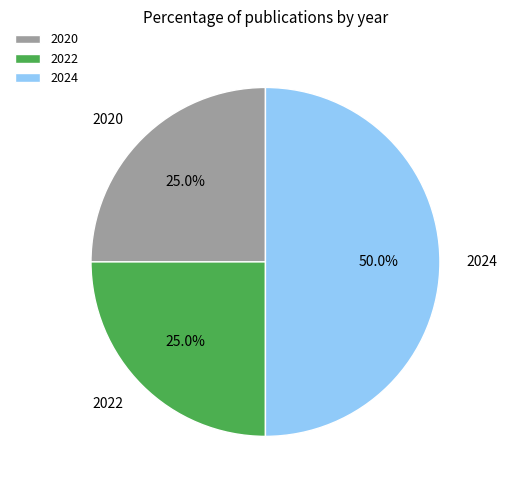

Is the sum of 2022 and 2024 greater than half?

Yes